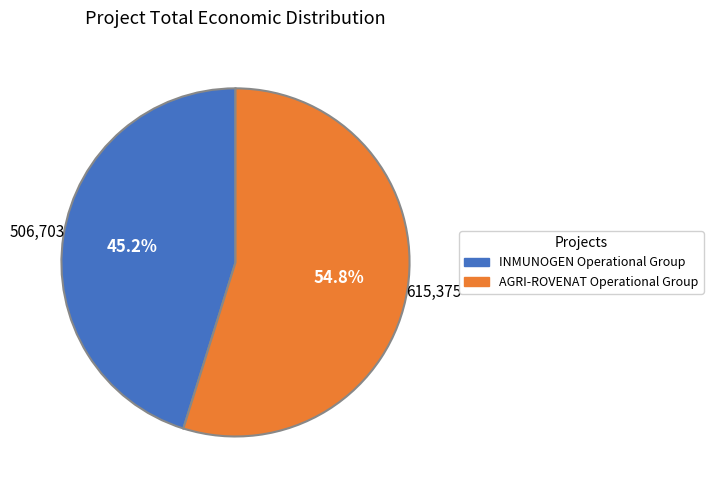

Which has a higher value, INMUNOGEN Operational Group or AGRI-ROVENAT Operational Group?

AGRI-ROVENAT Operational Group